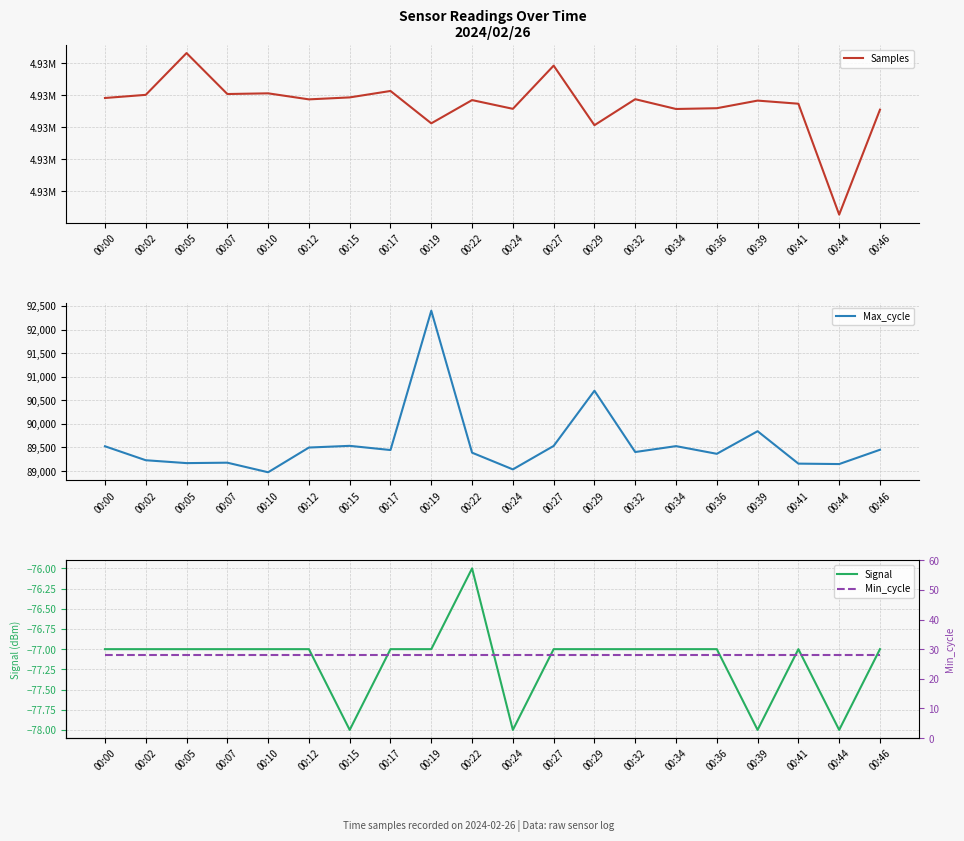

Is it true that Min_cycle equals 28 at 00:41?

True